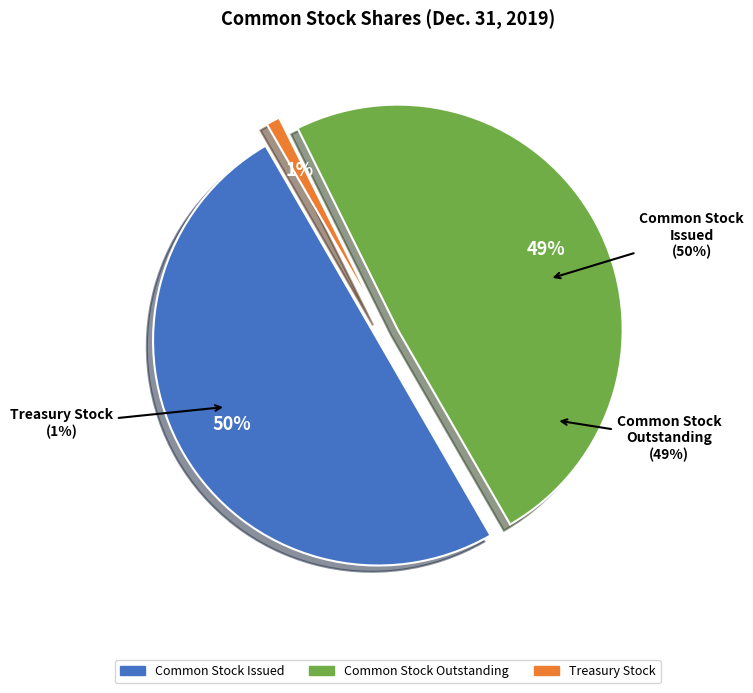

Which category has the smallest portion of the pie?

Treasury Stock